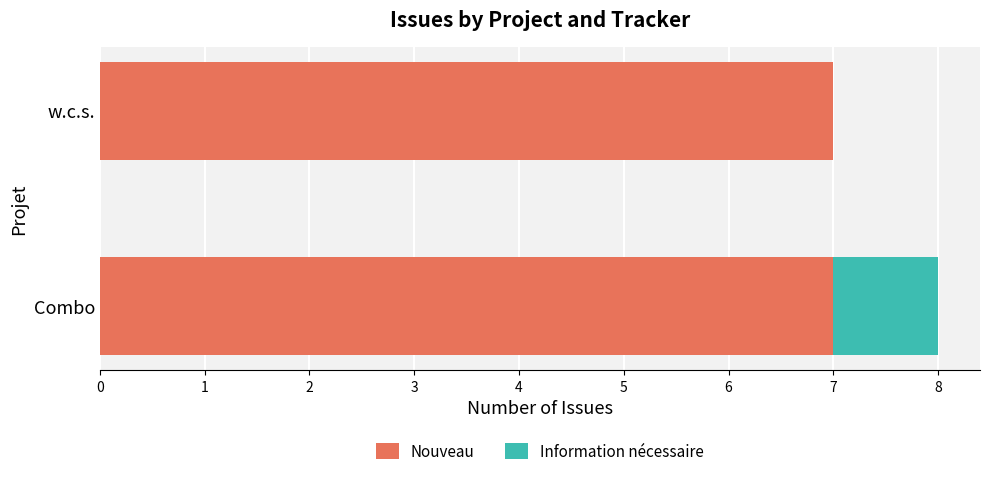

What is the approximate value of Nouveau at Combo?

7